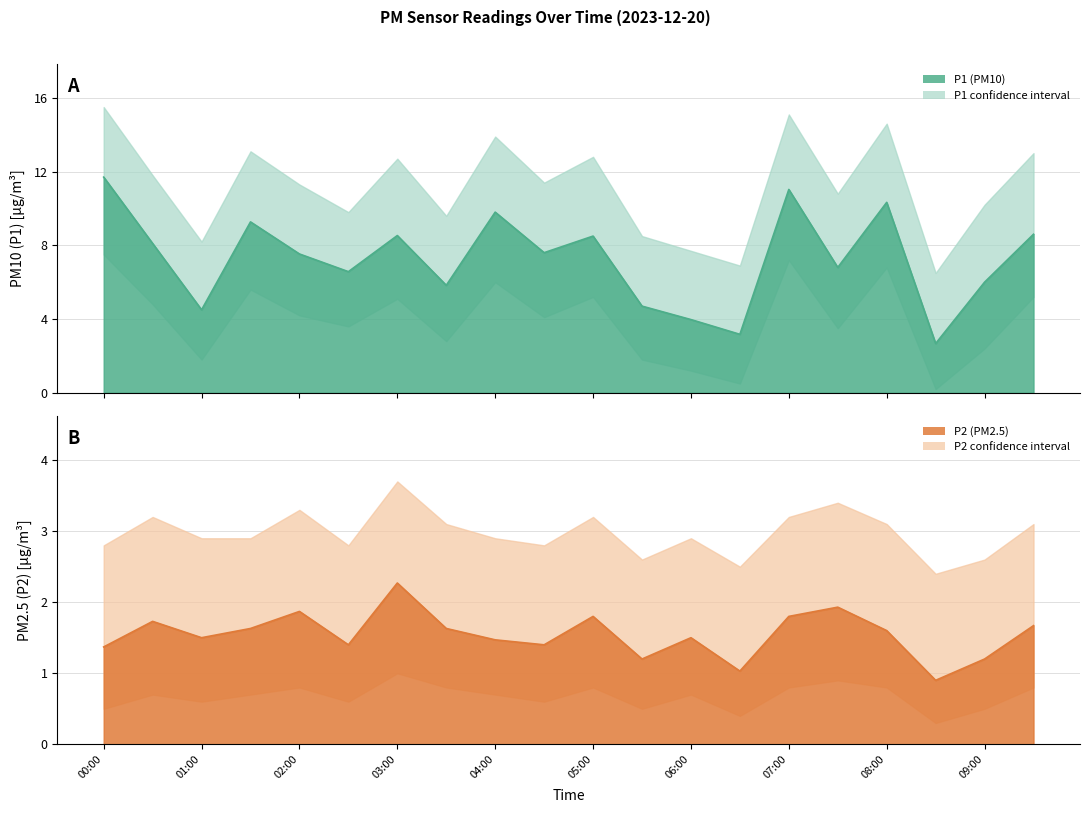

What is the sum of all P1 values?

145.2